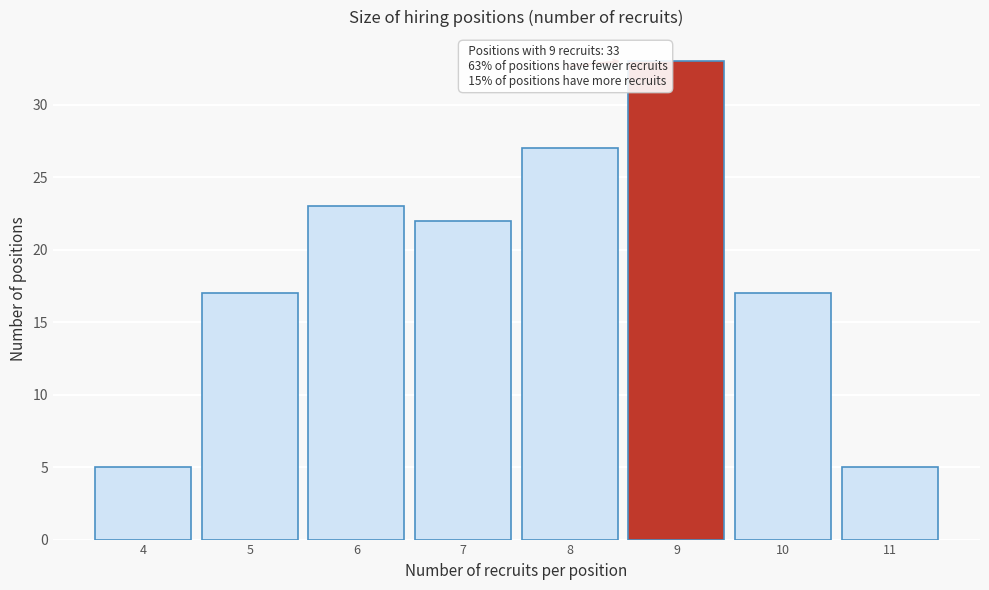

Reading left to right, list all the values displayed in this chart.

5	17	23	22	27	33	17	5